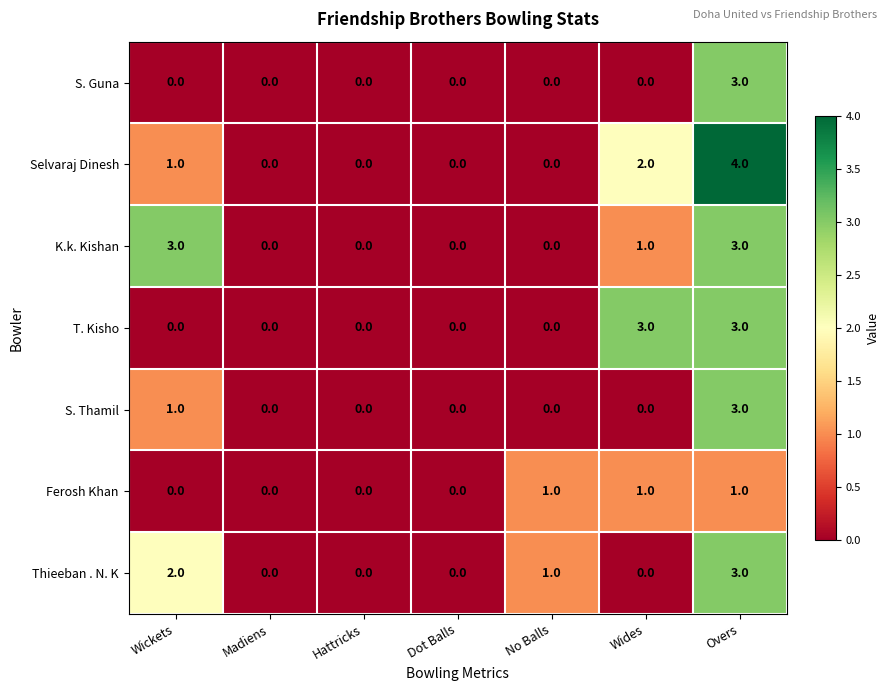

At which category is the sum across all series the highest?

Overs